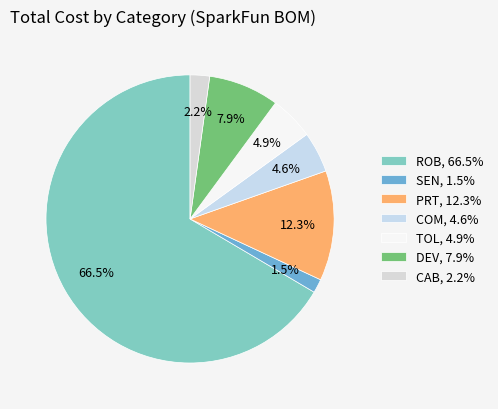

To the nearest percent, what is the average slice percentage?

14%